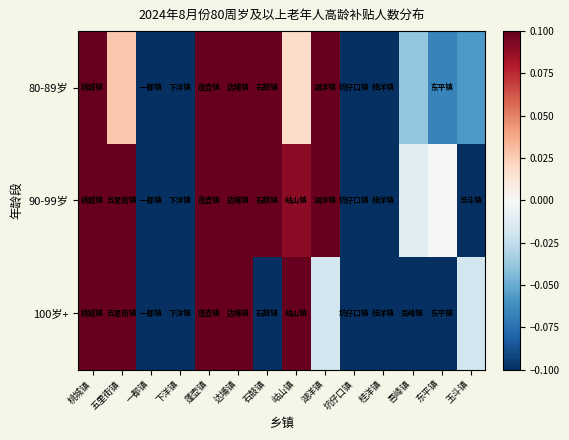

What is the difference between the highest and lowest values at 玉斗镇?

0.1